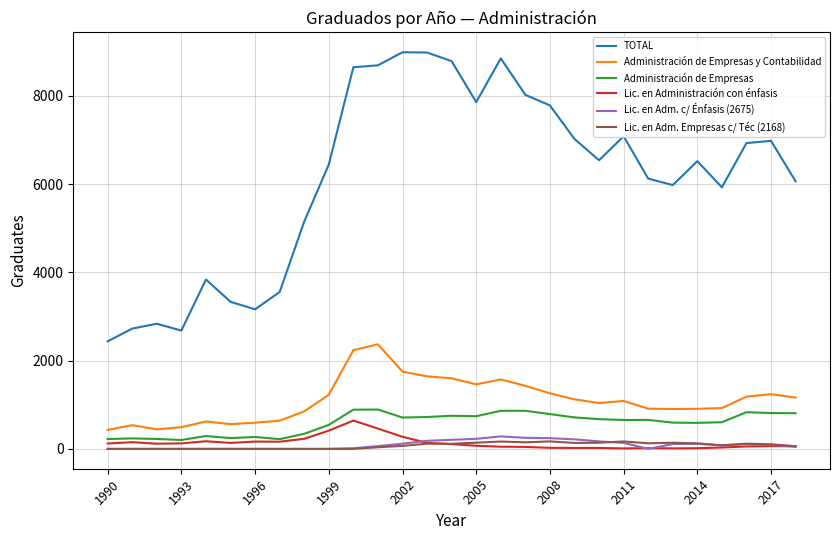

Which series has the largest total across all categories?

TOTAL